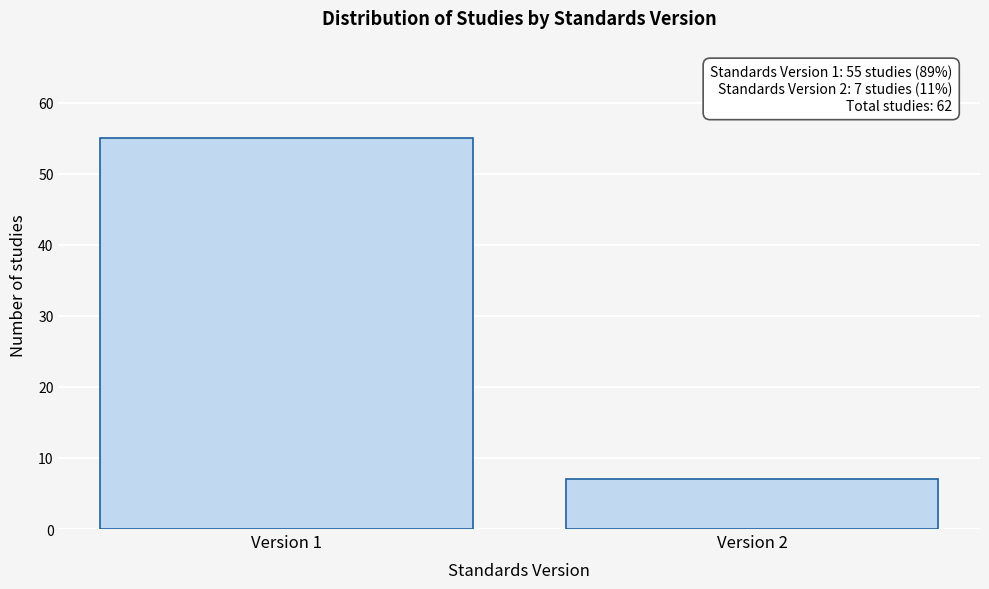

Reading left to right, transcribe all the data shown in this chart.

55	7